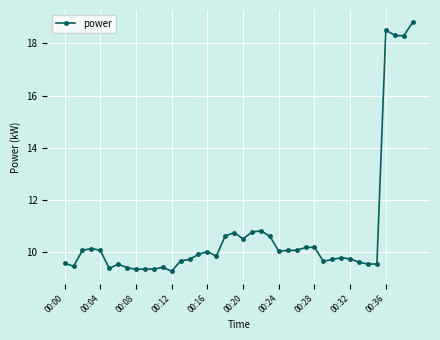

How many lines are shown in the chart?

1